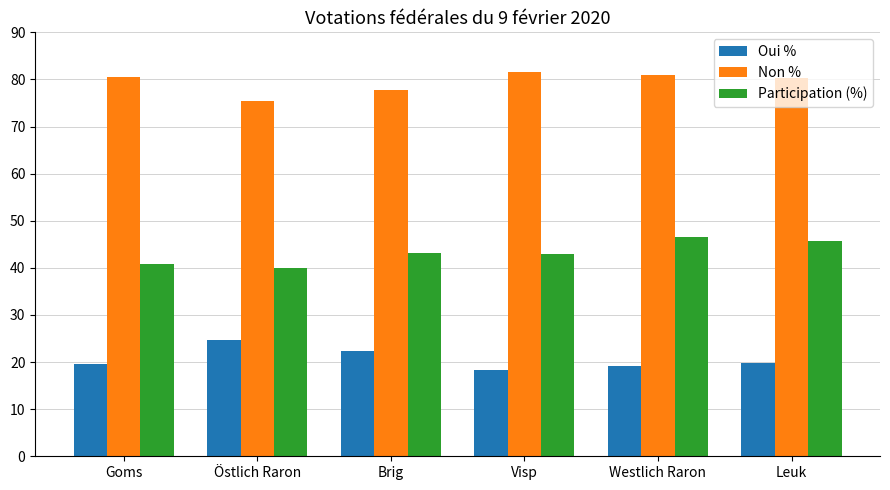

At how many categories does at least one series exceed 53?

6